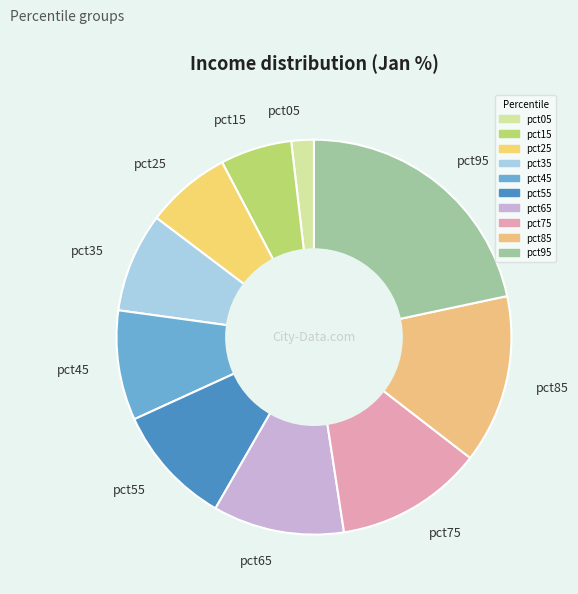

Rank the categories by value from lowest to highest.

pct05, pct15, pct25, pct35, pct45, pct55, pct65, pct75, pct85, pct95